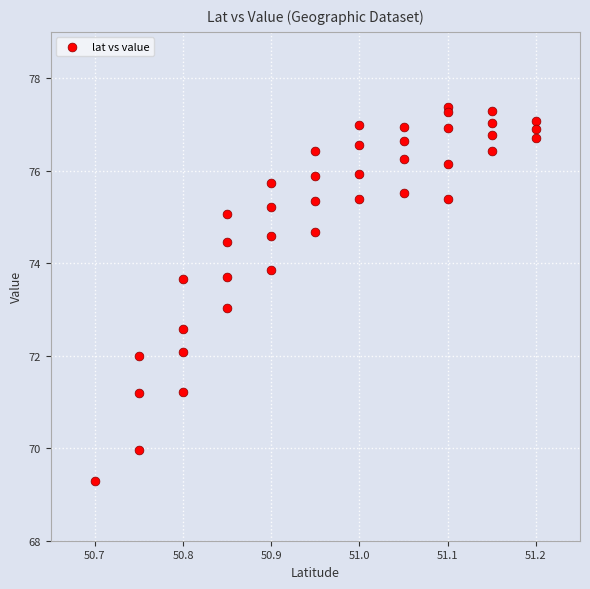

What is the range of Y values (max minus min)?

8.1